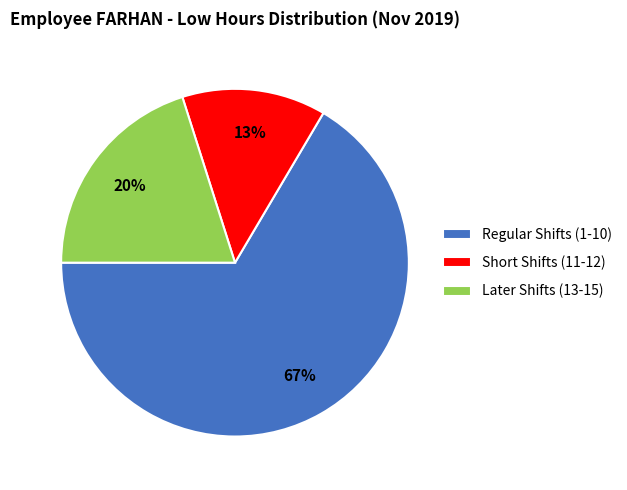

Which has a higher value, Regular Shifts (1-10) or Short Shifts (11-12)?

Regular Shifts (1-10)